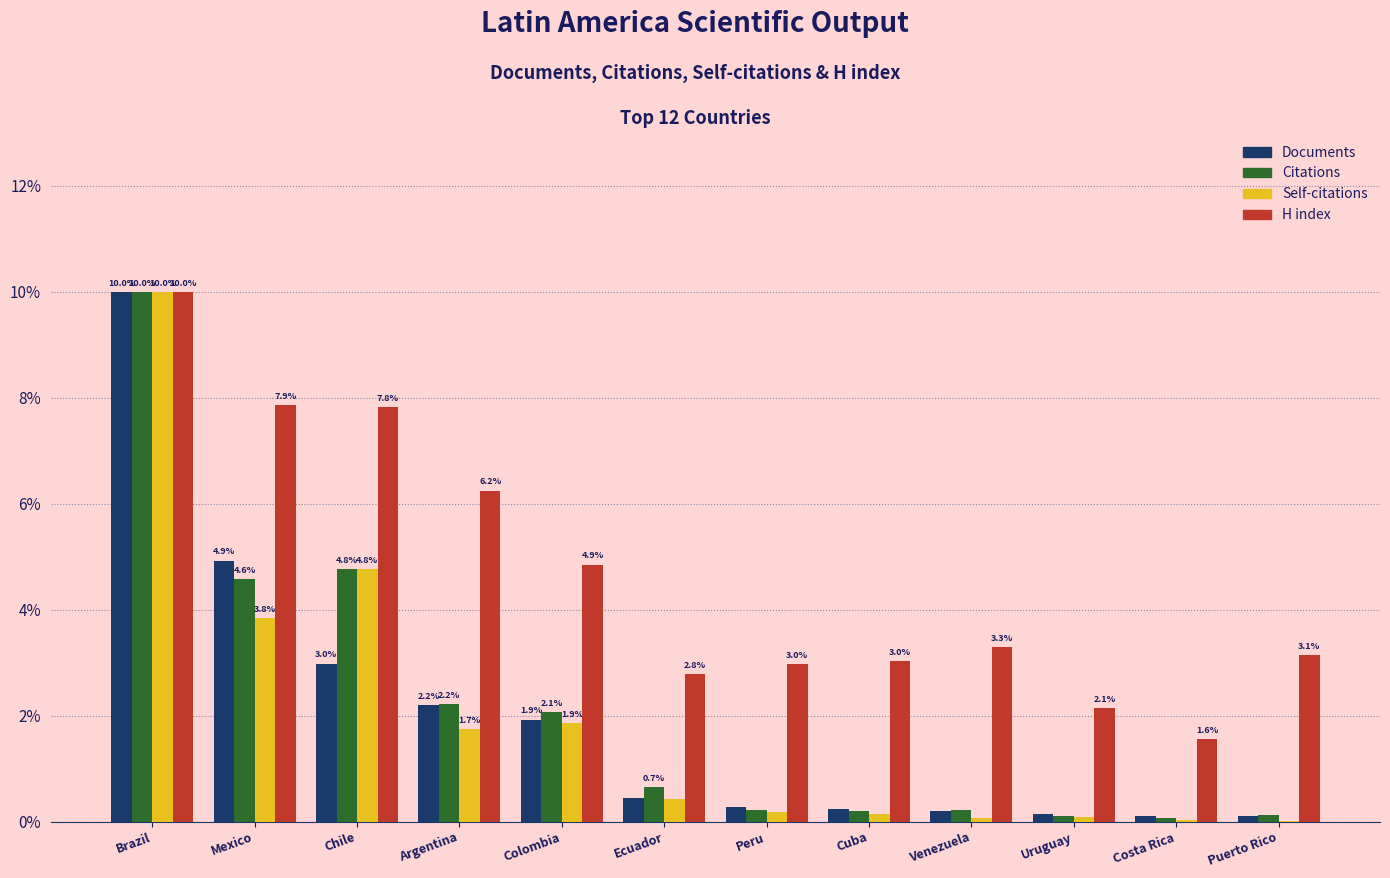

At which label is Documents closest to 5?

Mexico